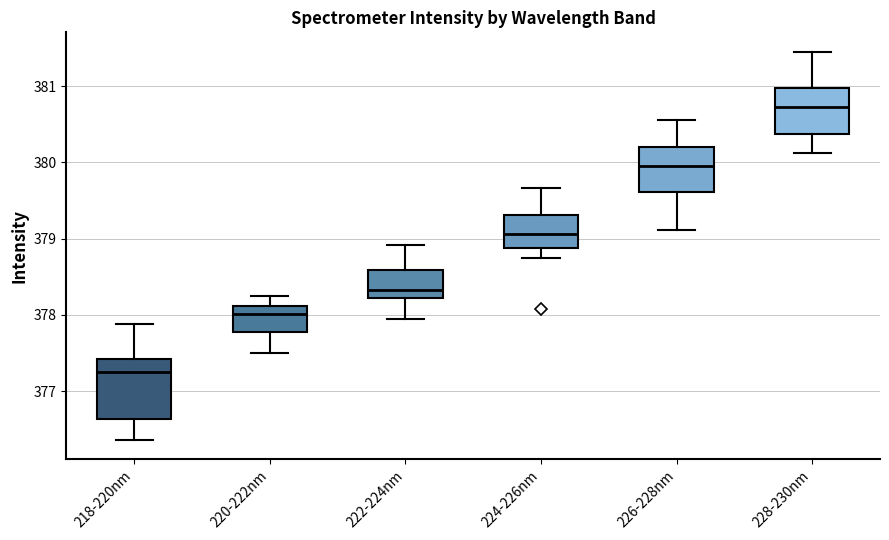

Which box is the tallest, from its lower edge to its upper edge?

218-220nm